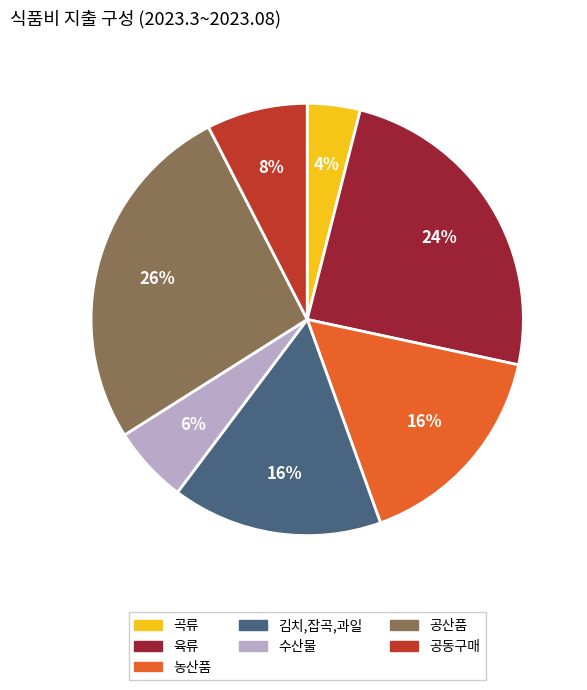

Which category has the biggest portion of the pie?

공산품